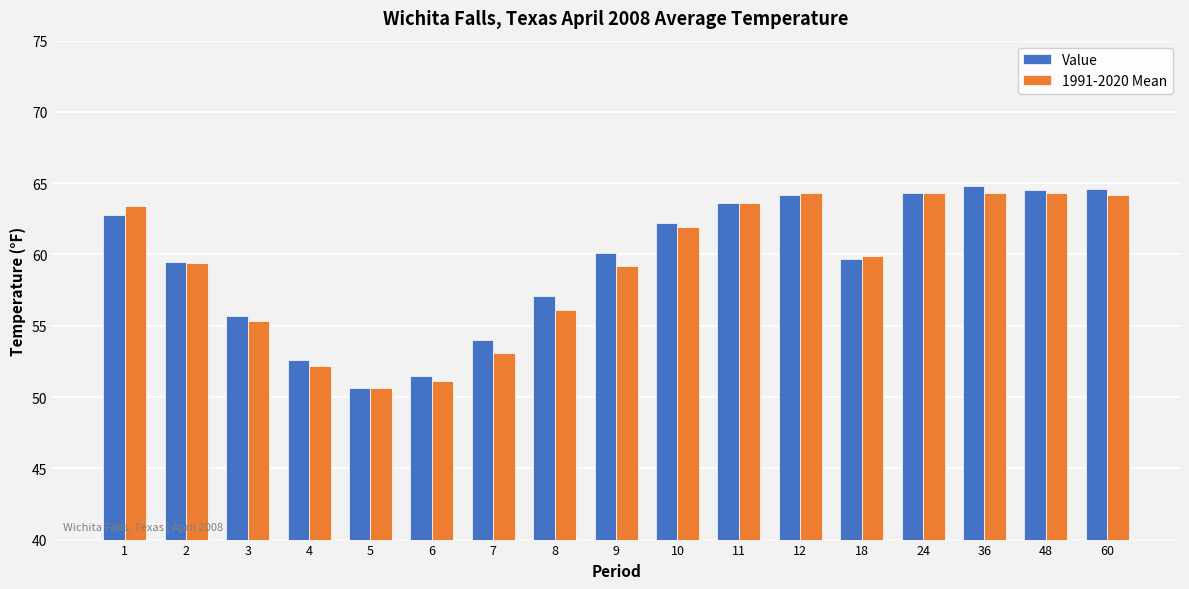

What is the spread (max minus min) of values at 60?

0.4